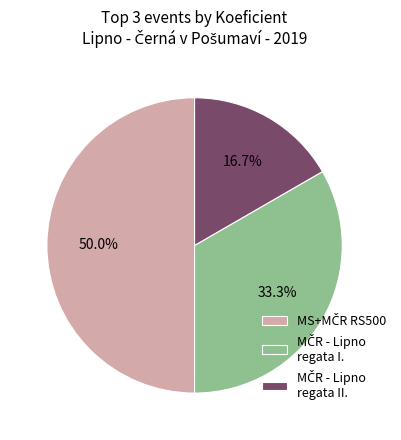

Which slice is the largest?

MS+MČR RS500